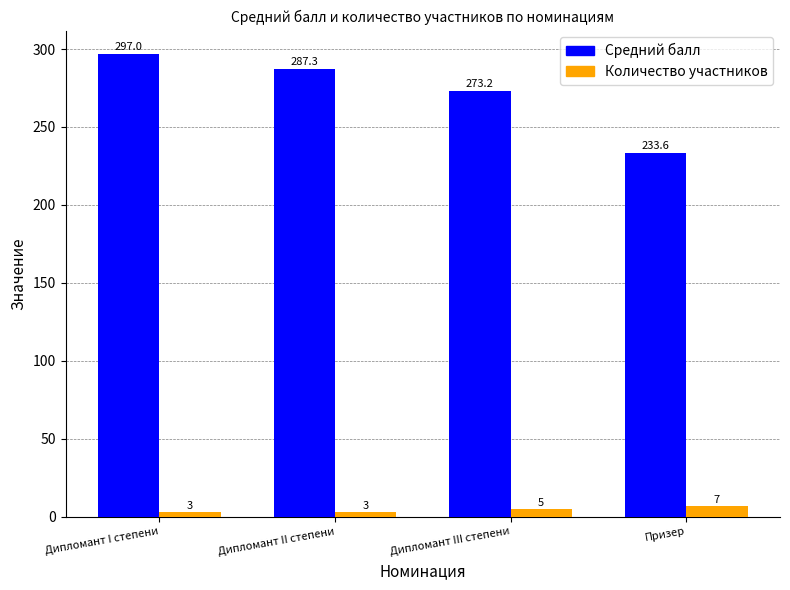

Rank the series by their maximum value, from highest to lowest.

Средний балл, Количество участников